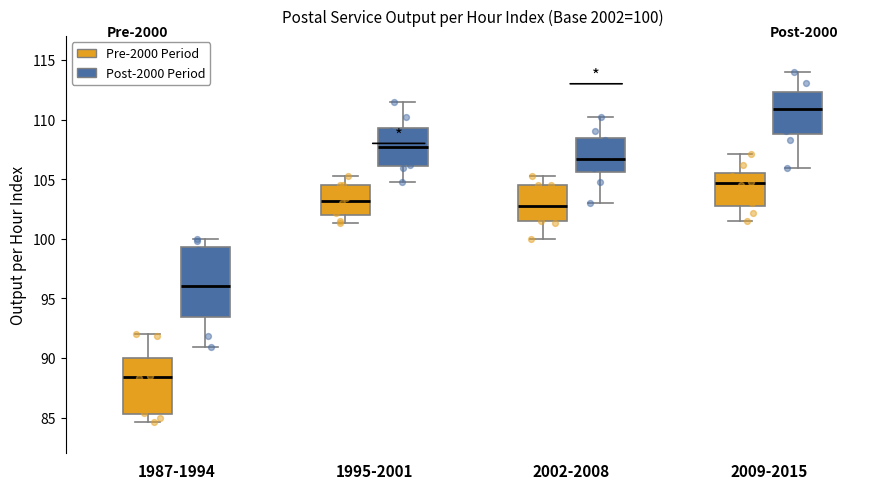

Which box has the highest median line?

2009-2015 (Post-2000 Period)